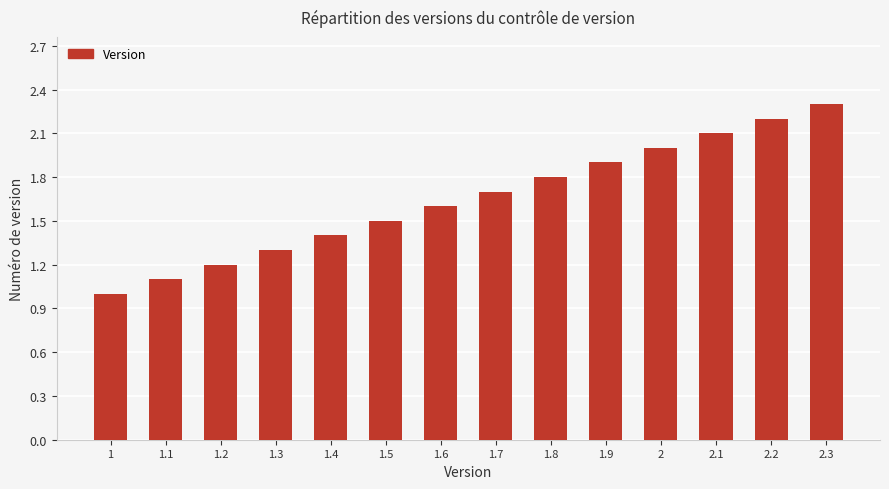

What is the maximum value shown in the chart?

2.3